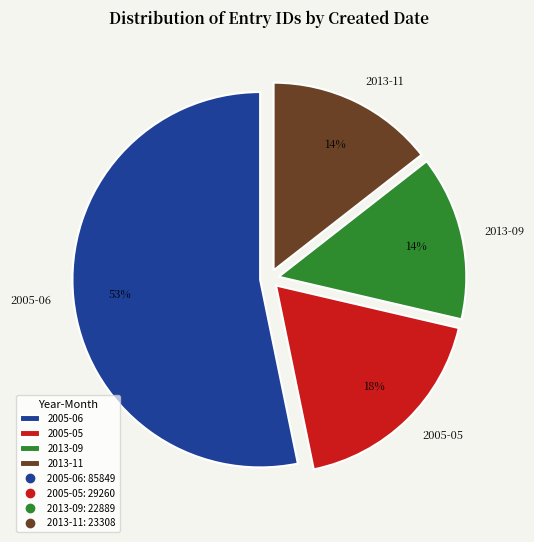

Which category has the biggest portion of the pie?

2005-06